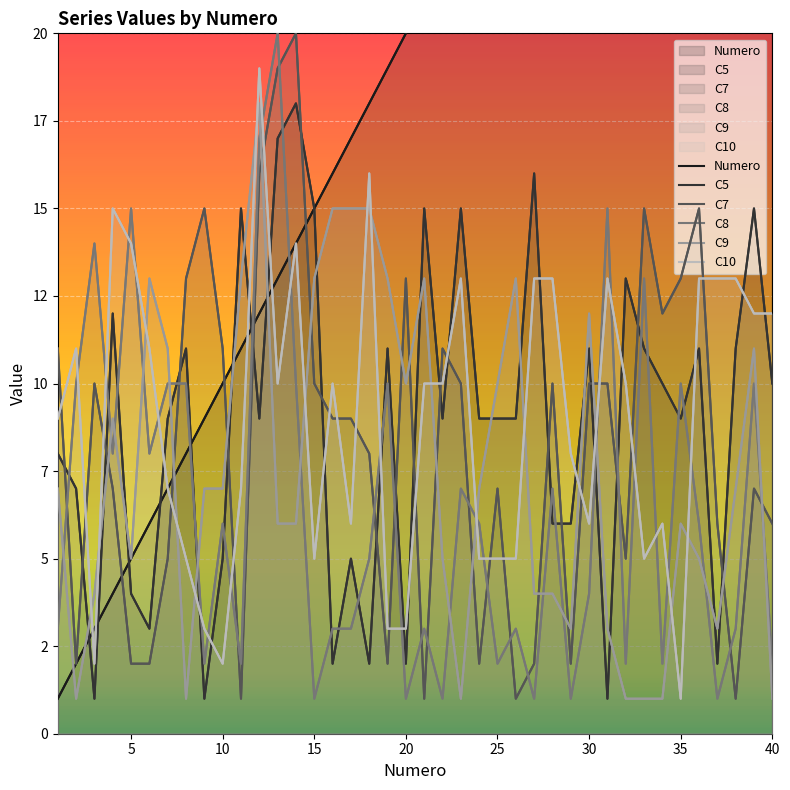

How many categories are shown in the chart?

40